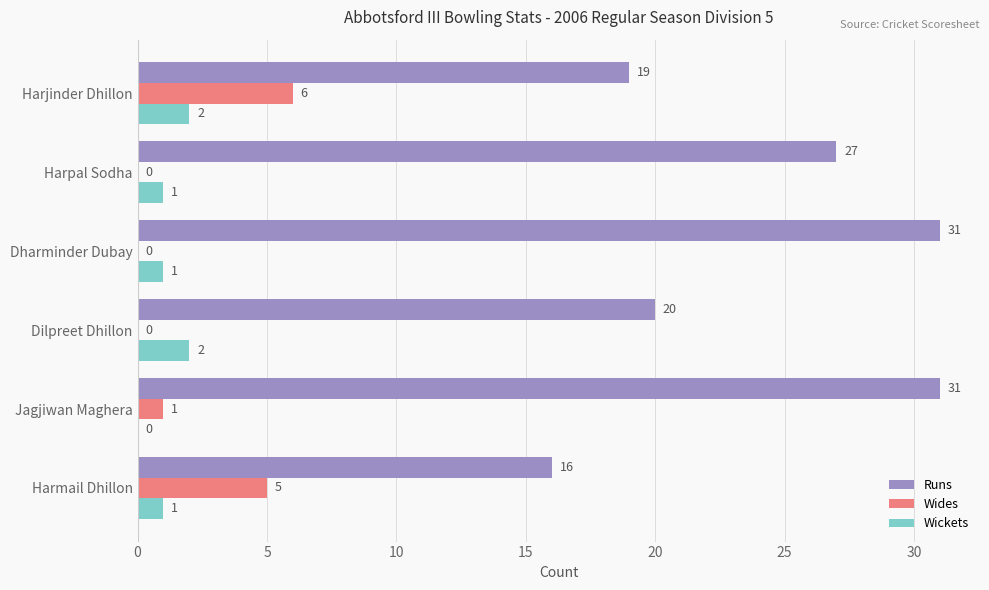

What is the average value of the Wides series?

2